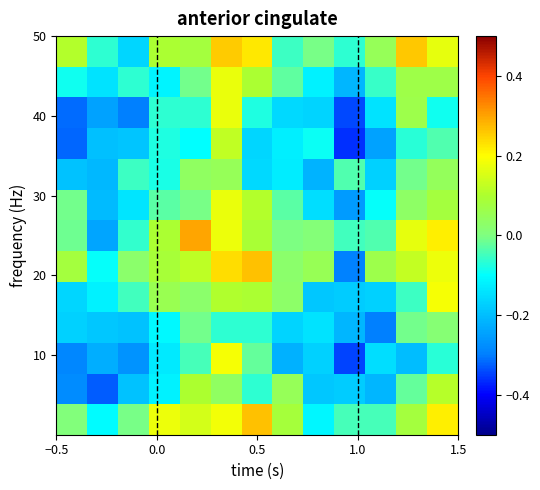

What is the greatest value displayed?

0.3